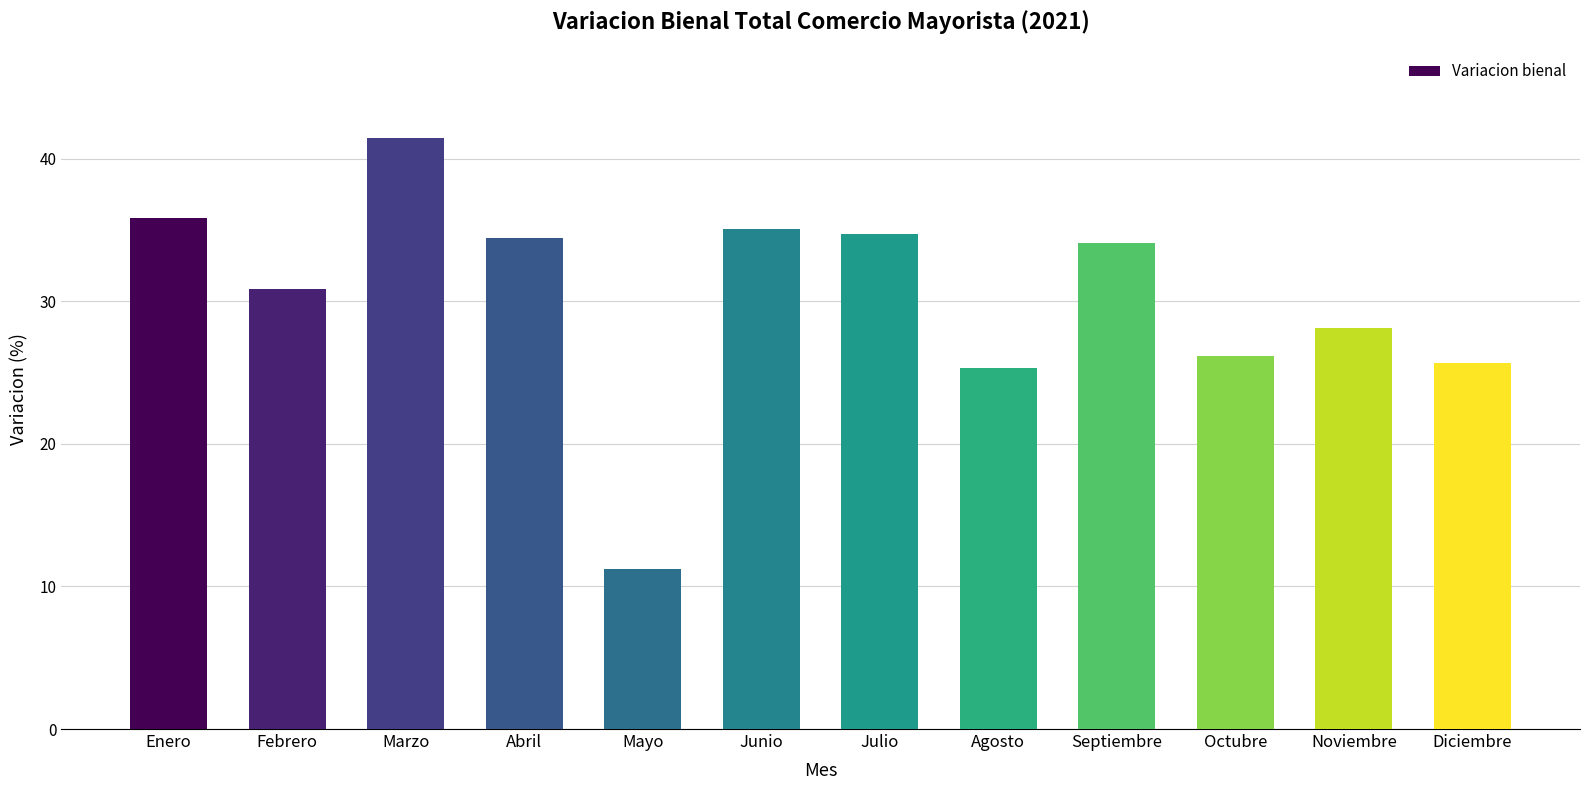

What is the label of the 5th bar from the right?

Agosto